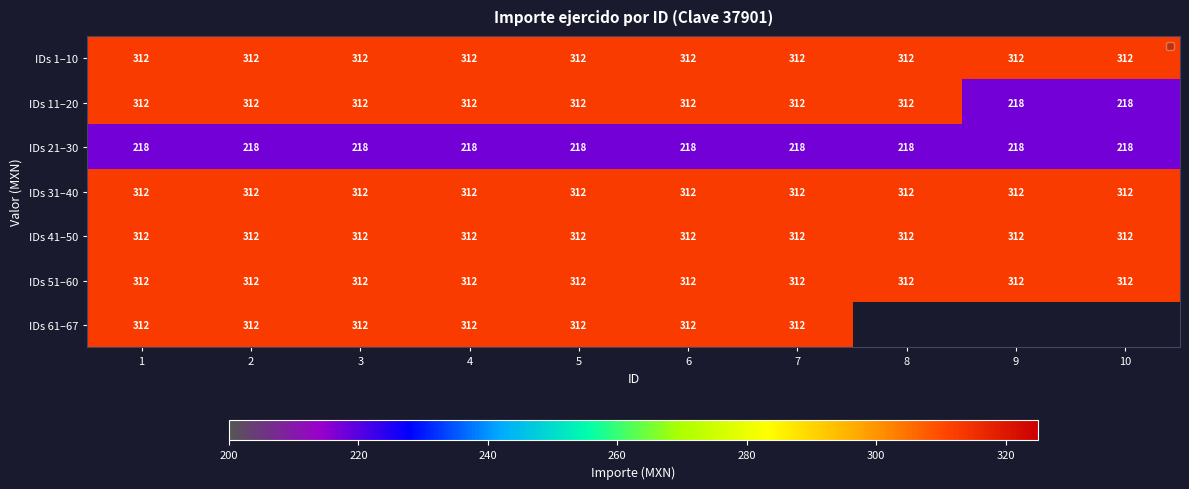

How many series are shown in this chart?

7